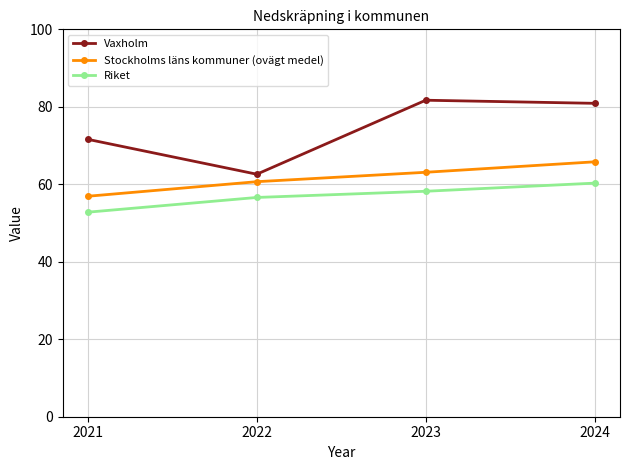

What are all the series names shown in the legend?

Vaxholm, Stockholms läns kommuner (ovägt medel), Riket